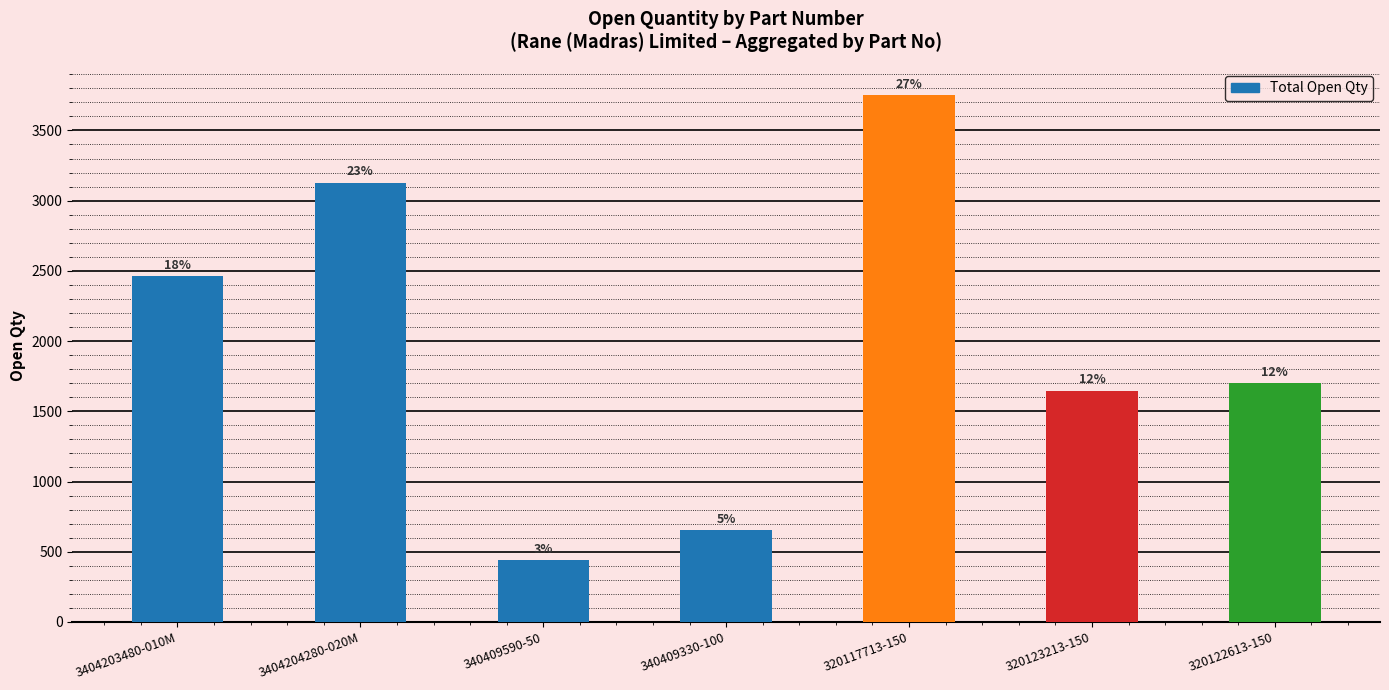

Reading left to right, transcribe all the data shown in this chart.

3404203480-010M=2462	3404204280-020M=3129	340409590-50=441	340409330-100=653	320117713-150=3750	320123213-150=1647	320122613-150=1700